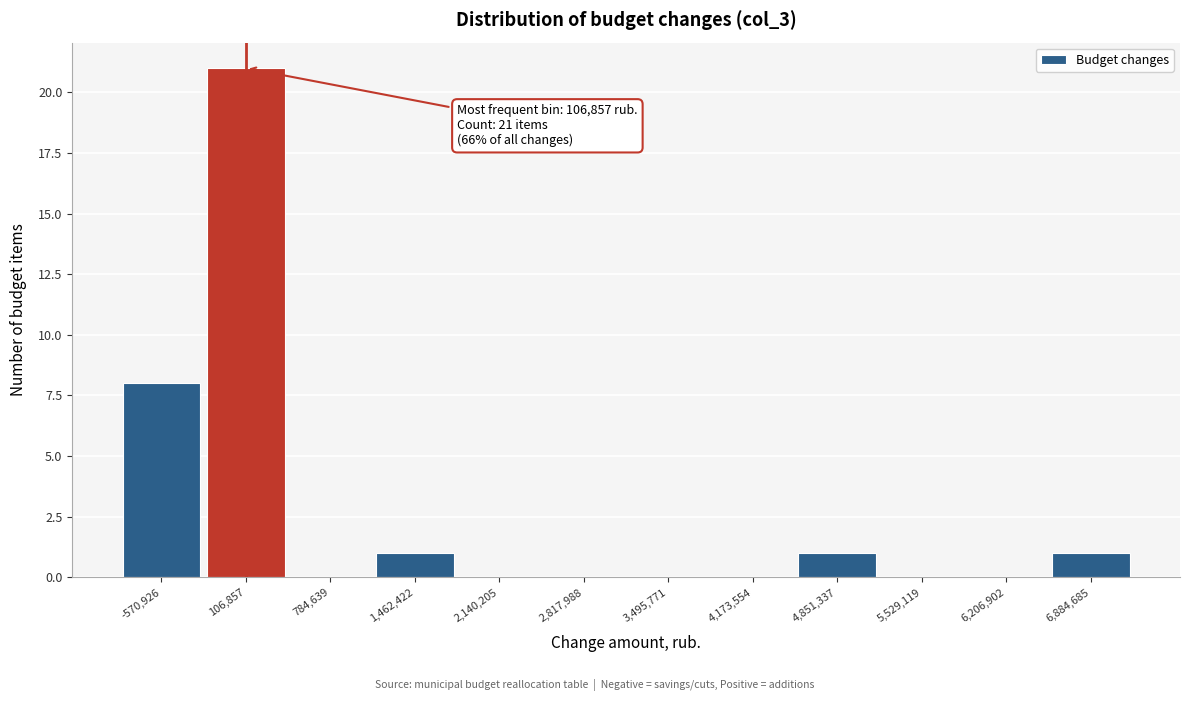

Over which range of the x-axis is the bar tallest?

-200000 to 400000